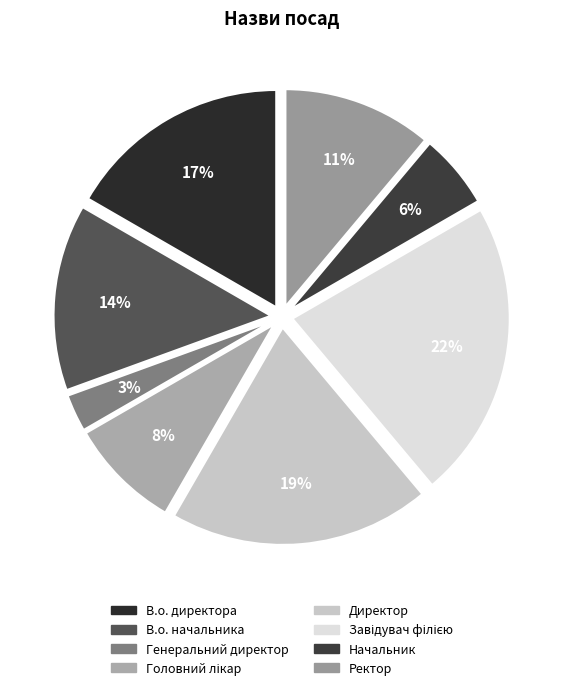

How many slices are in this pie chart?

8